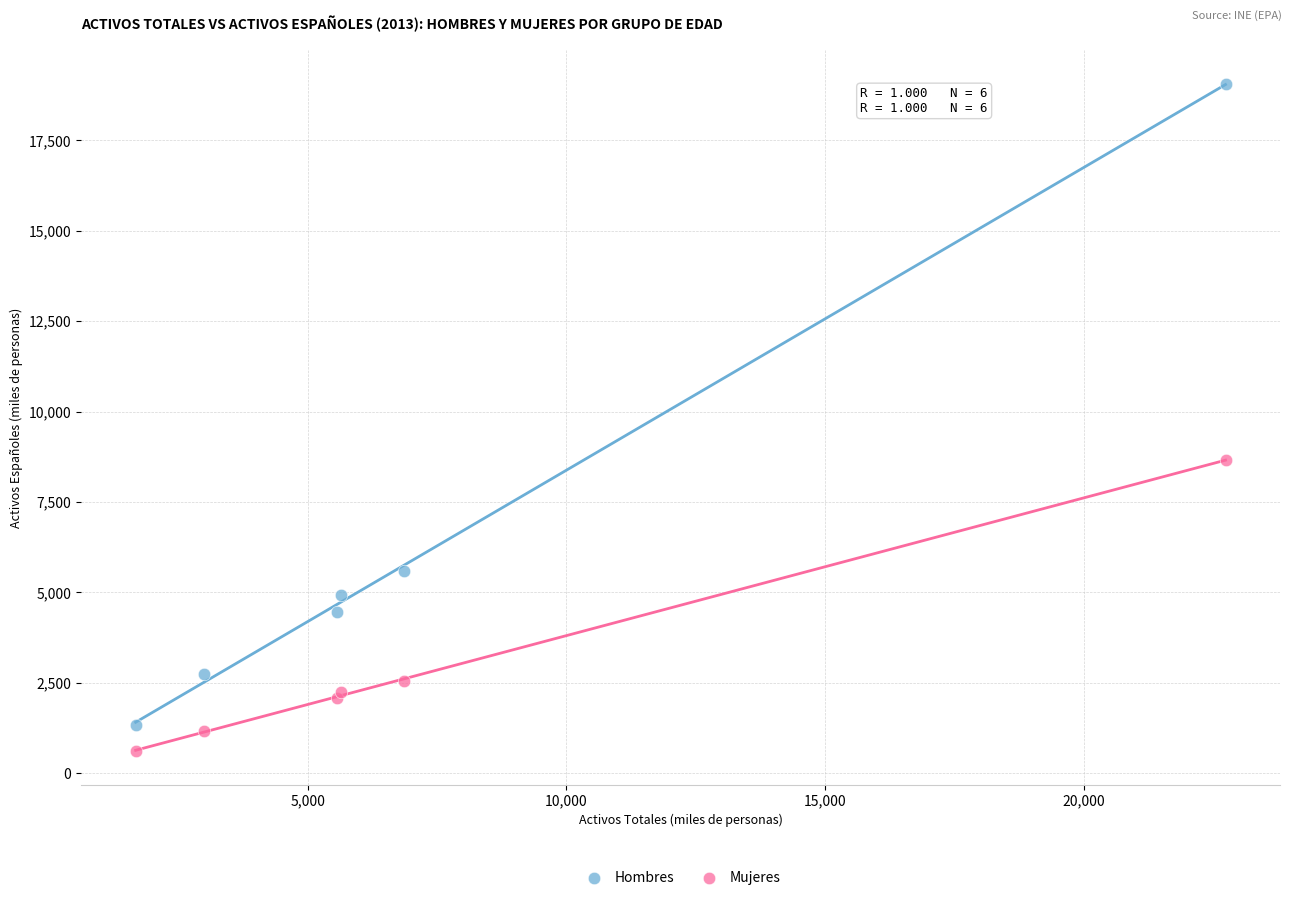

In the Hombres series, what Y value is closest to 10198?

5588.7